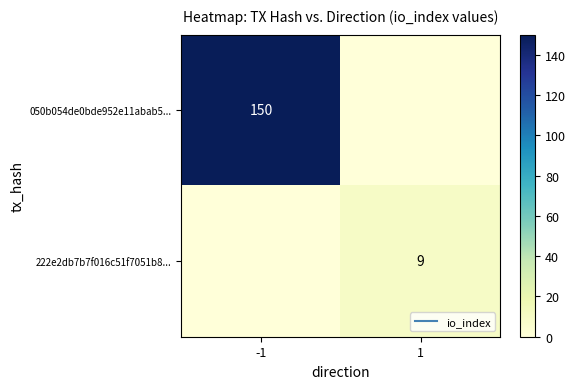

Is the value of 222e2db7b7f016c51f7051b8... at -1 greater than the value of 050b054de0bde952e11abab5... at 1?

No